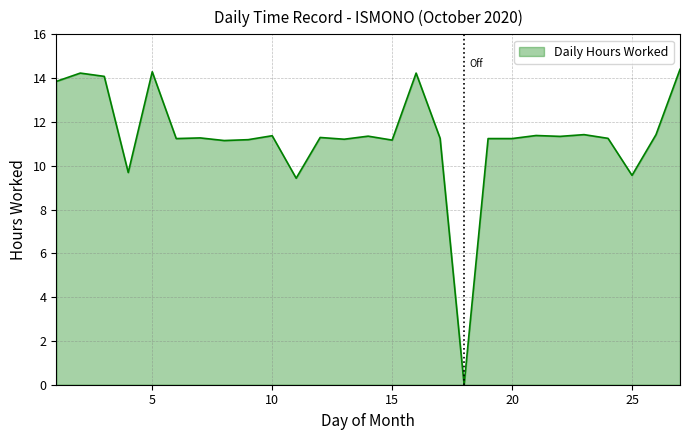

How many values are above zero?

26